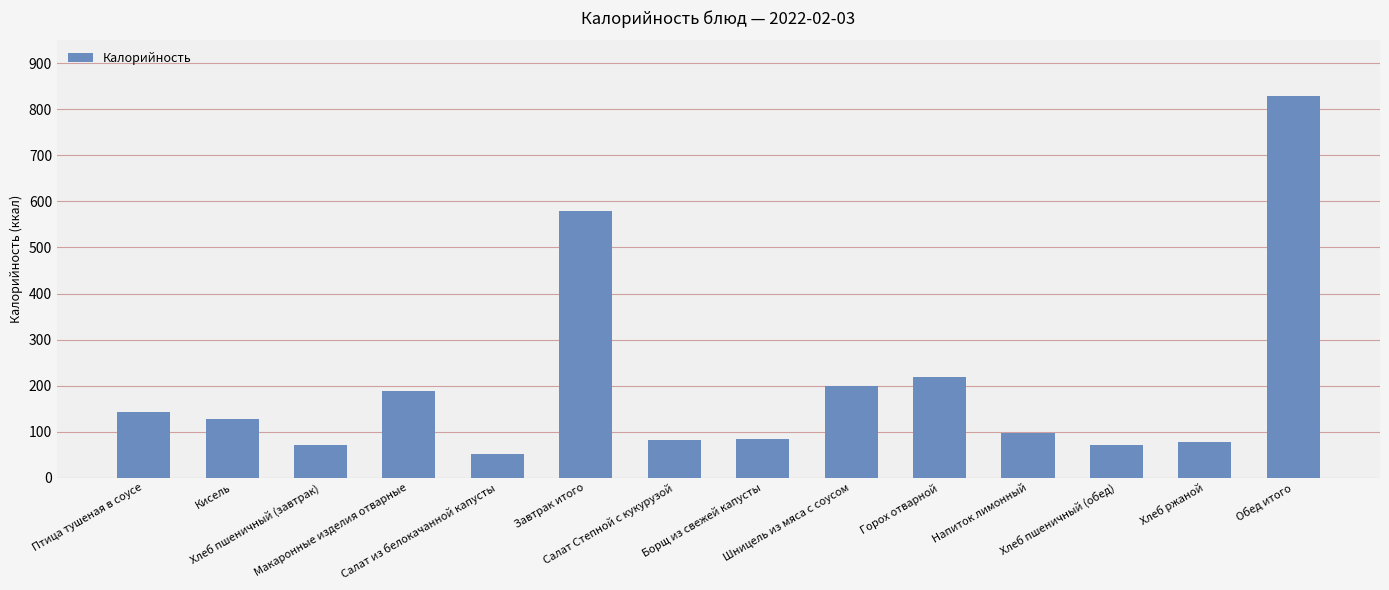

What is the sum of the values at Напиток лимонный and Птица тушеная в соусе?

240